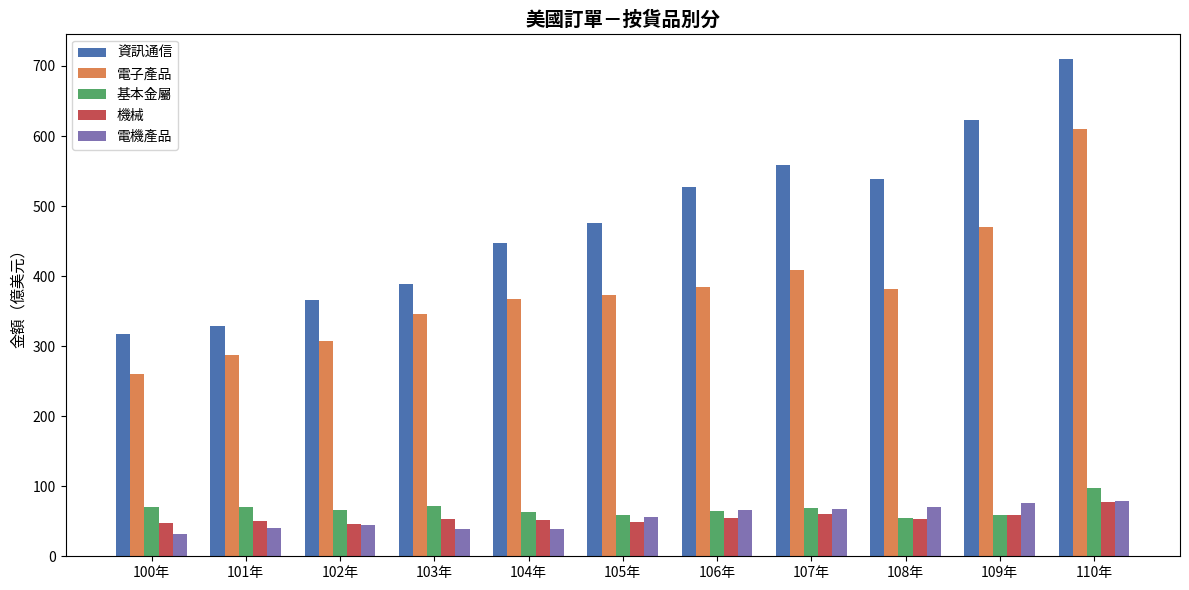

How many bars are there in each group?

5